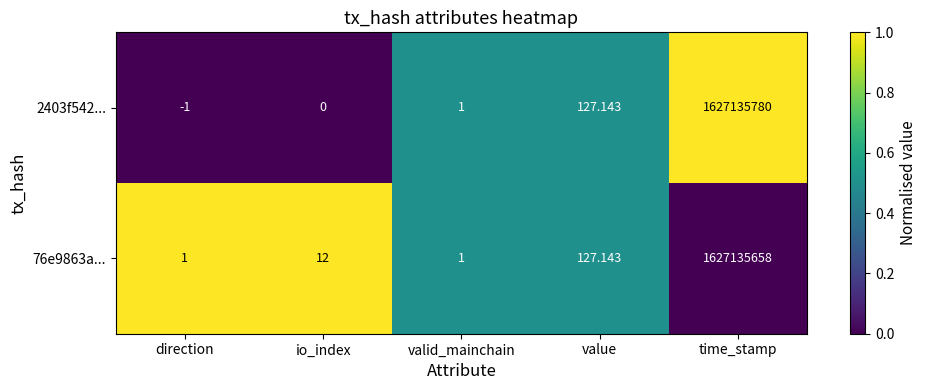

Count the number of categories in the chart.

5